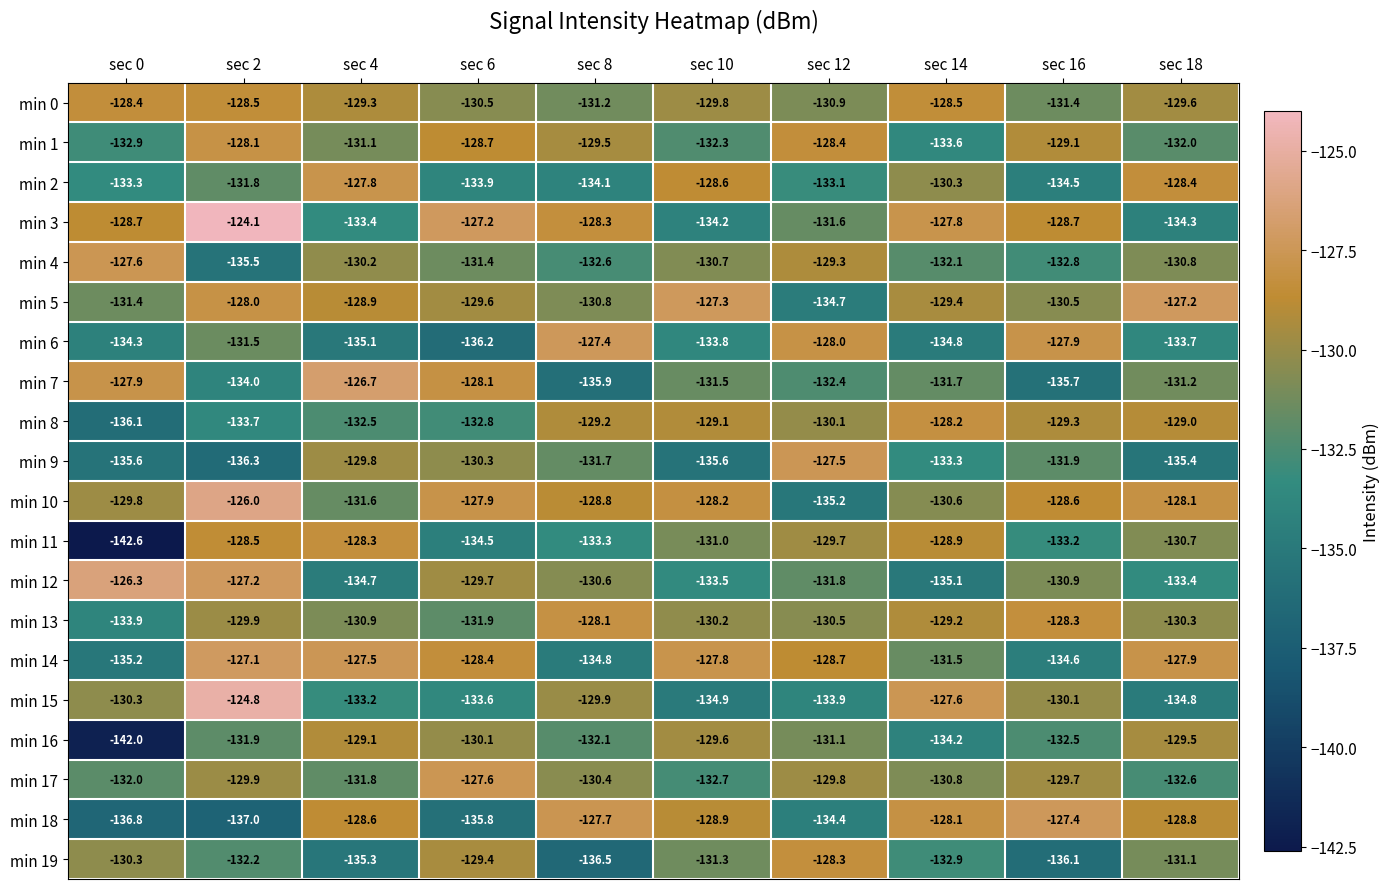

What is the difference between the second highest and minimum values in the min 11 series?

14.1